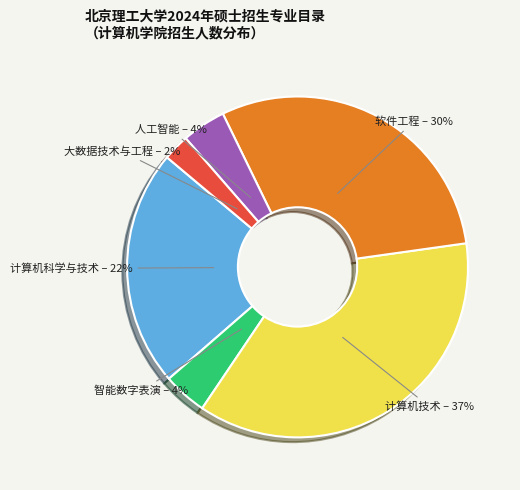

To the nearest percent, what portion does 软件工程 represent?

30%